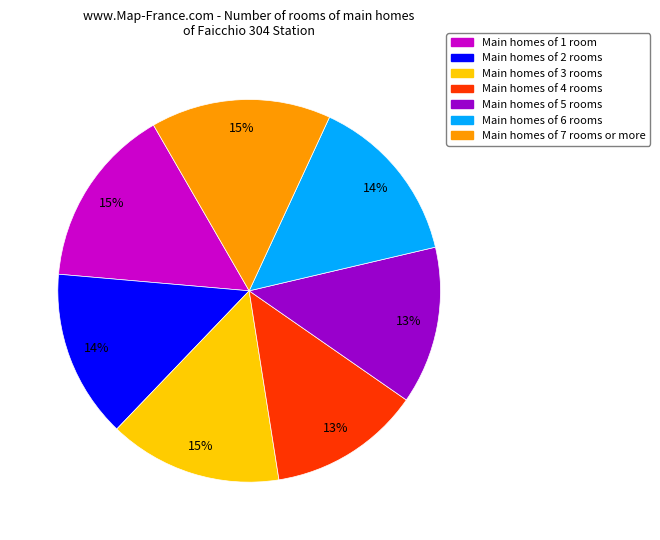

To the nearest percent, what is the average slice percentage?

14%